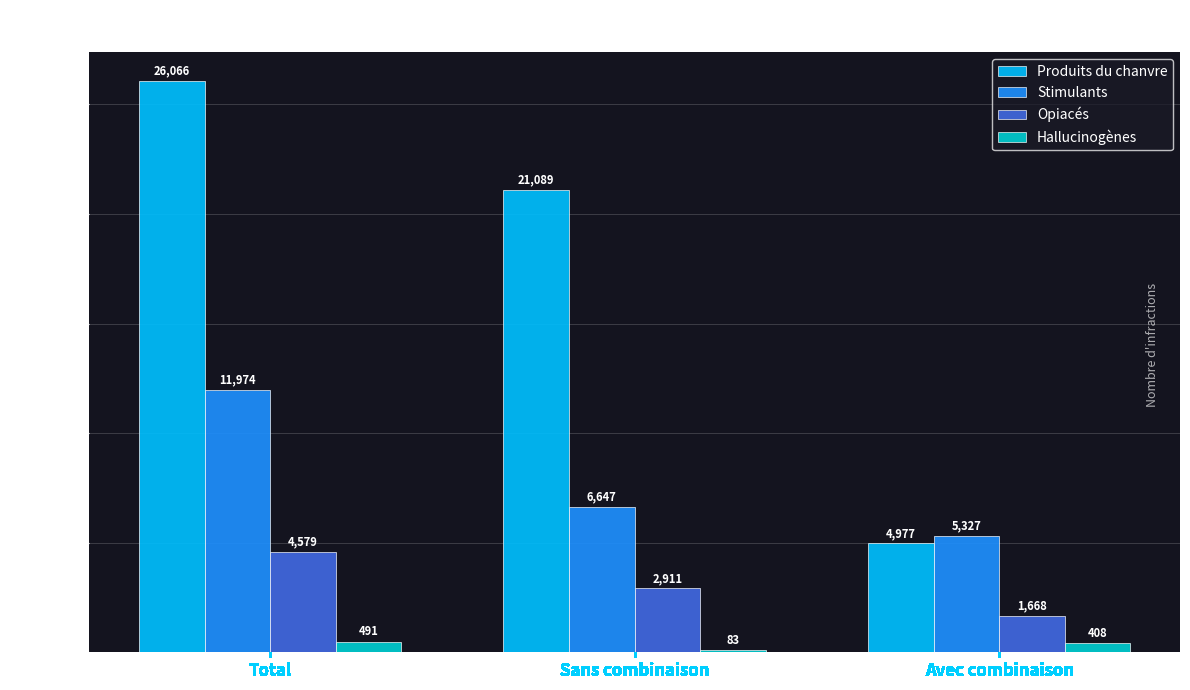

Where does the Opiacés series first go above 2911?

Total